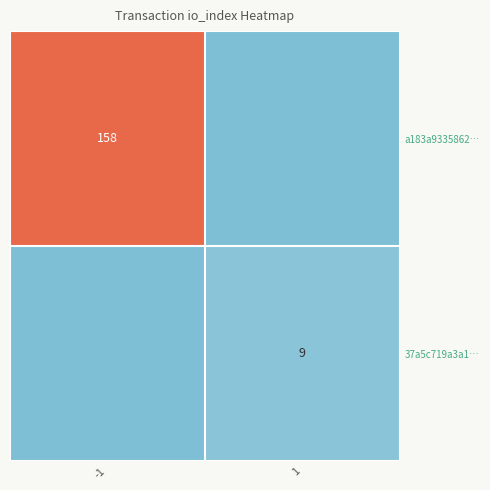

List the labels in order of a183a9335862… value, smallest first.

1, -1